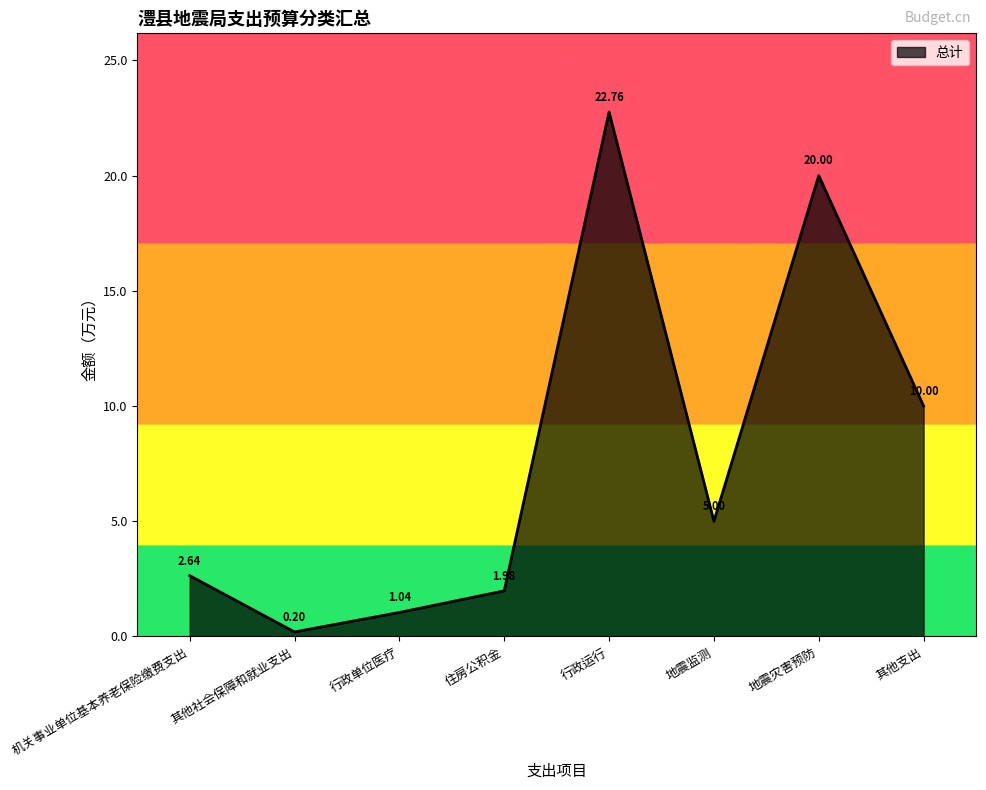

At which category does the data reach its first local peak?

行政运行